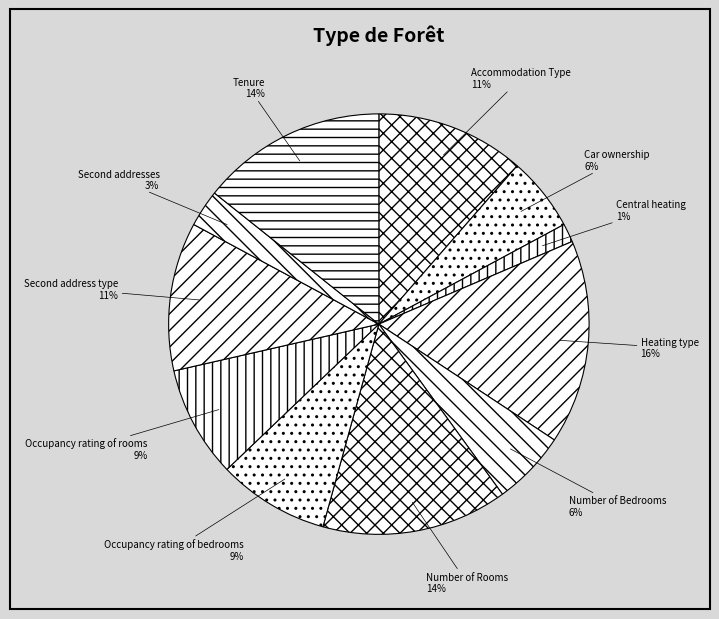

Is Accommodation Type the majority of the pie?

No